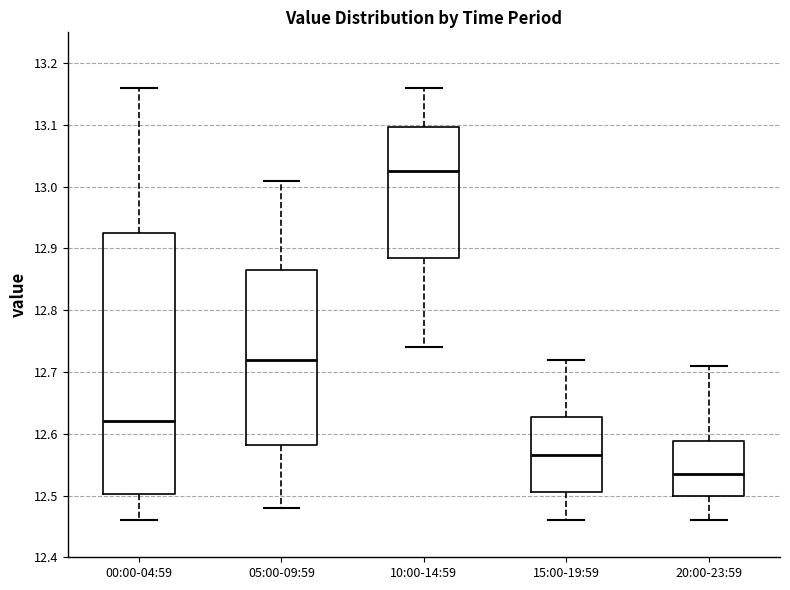

Which box has the lowest median line?

20:00-23:59